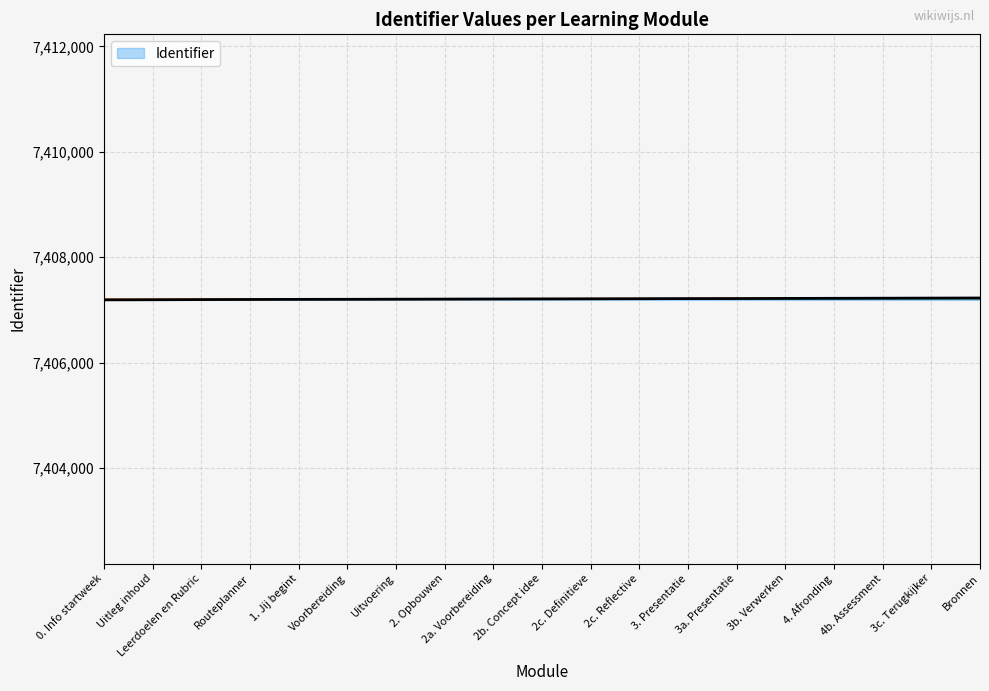

The value at 4b. Assessment is 13199031. True or false?

False